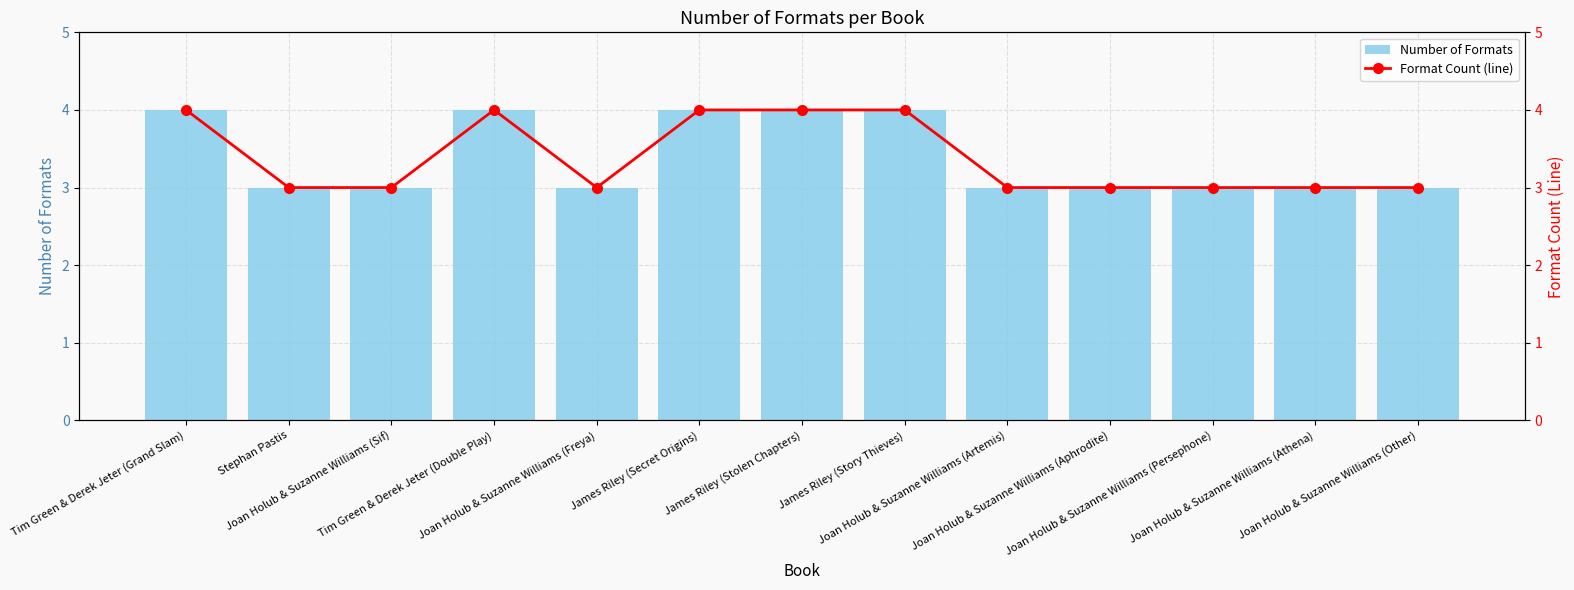

Is it true that Number of Formats equals 3 at Joan Holub & Suzanne Williams (Freya)?

True